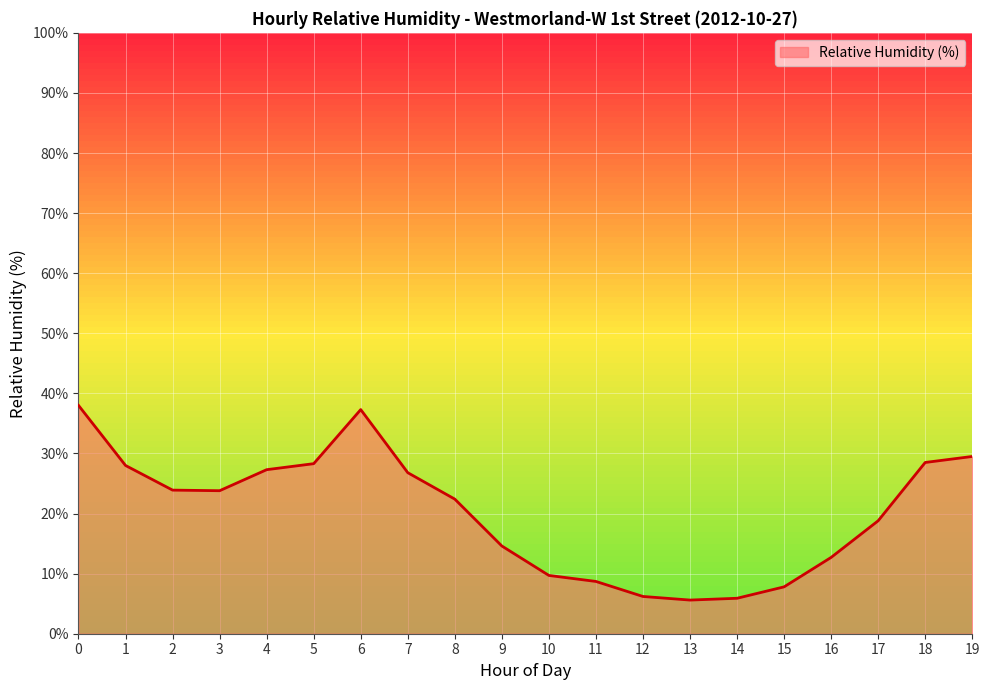

What is the difference between the maximum and minimum values?

32.4